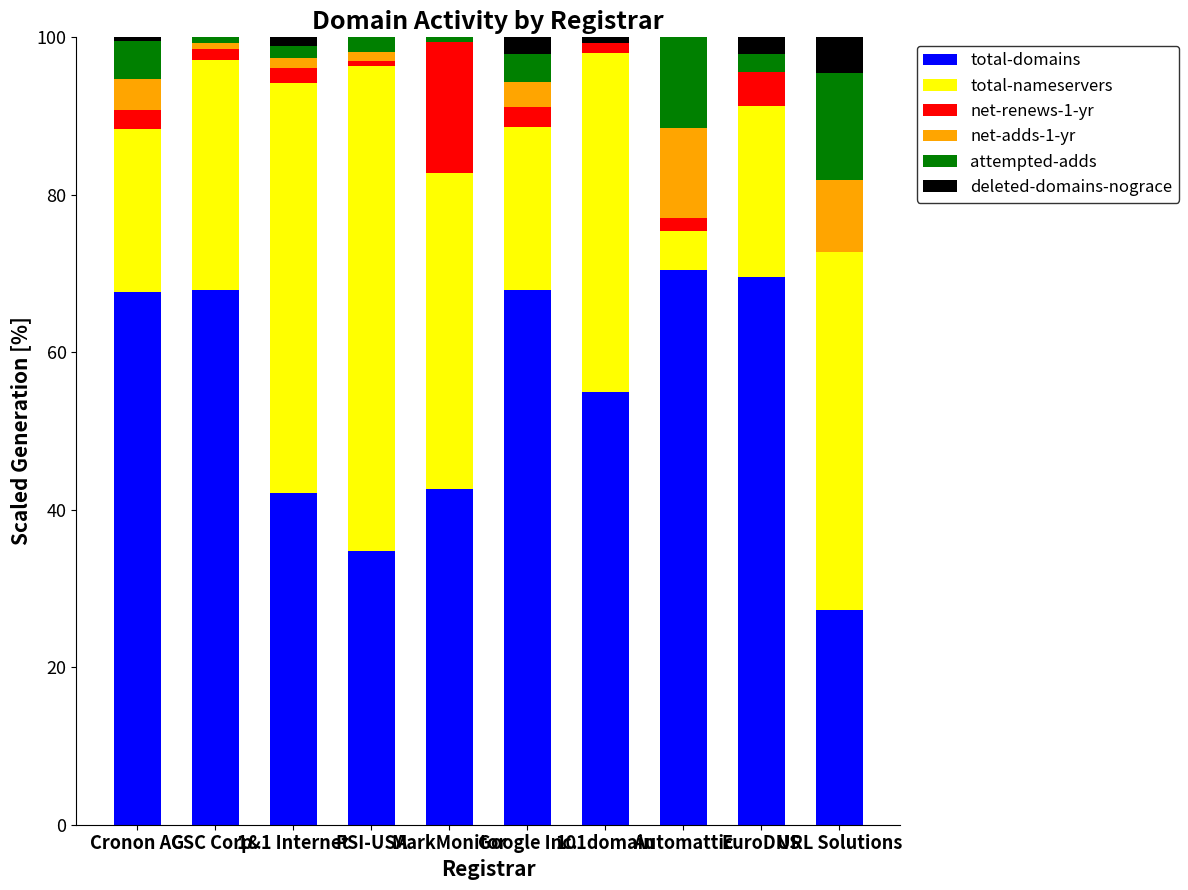

What is the average value of the net-renews-1-yr series?

3.3